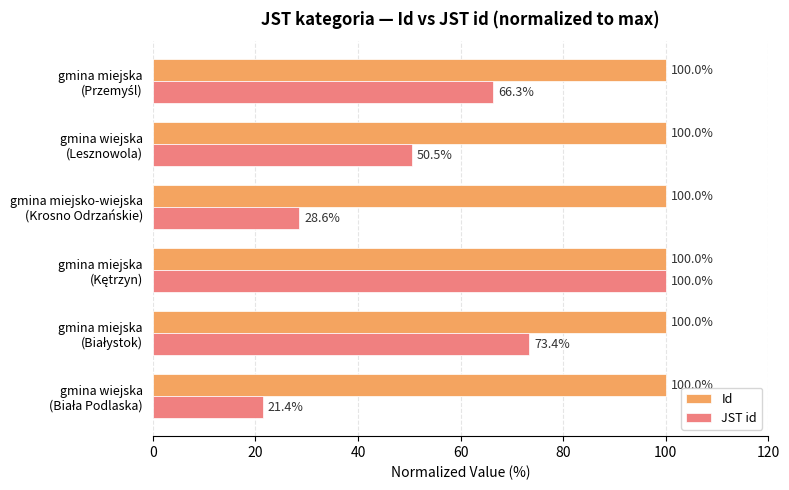

What is the lowest value of the JST id series?

21.4